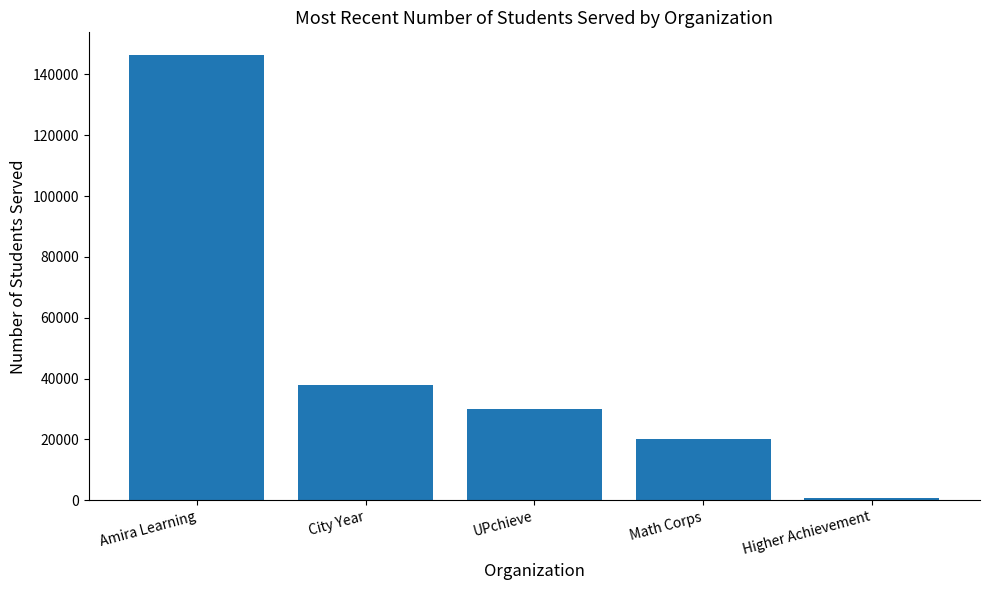

List the labels in order of value, largest first.

Amira Learning, City Year, UPchieve, Math Corps, Higher Achievement